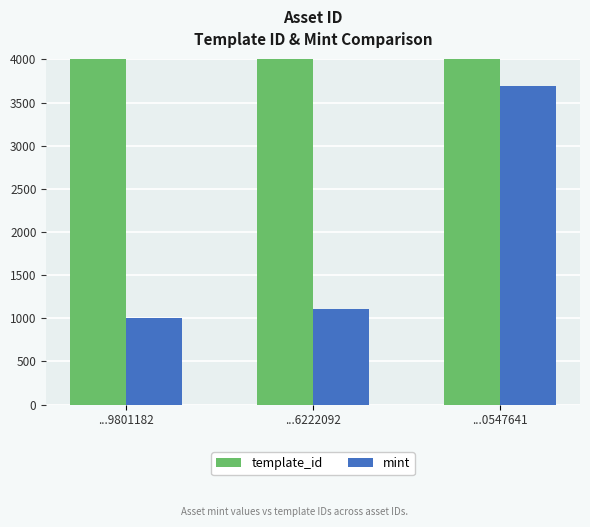

Reading left to right, transcribe all the data shown in this chart.

template_id: ...9801182=415990	...6222092=430770	...0547641=541468
mint: ...9801182=999	...6222092=1104	...0547641=3690